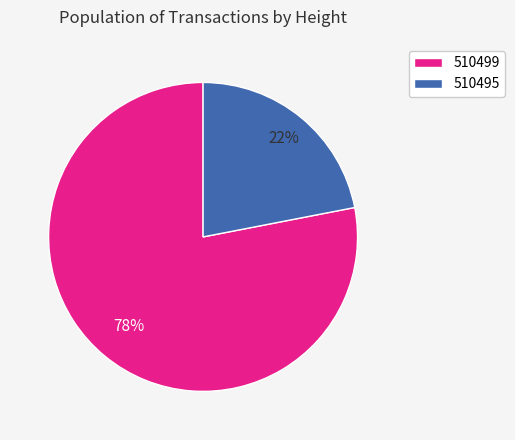

What is the largest slice in the pie chart?

510499